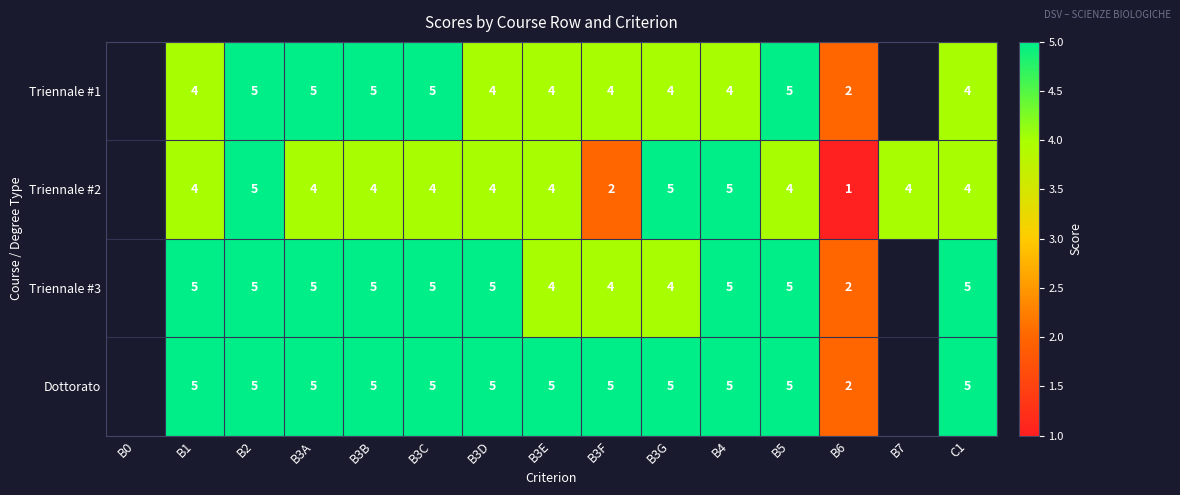

What is the sum of the Triennale #1 values at B3G and B6?

6